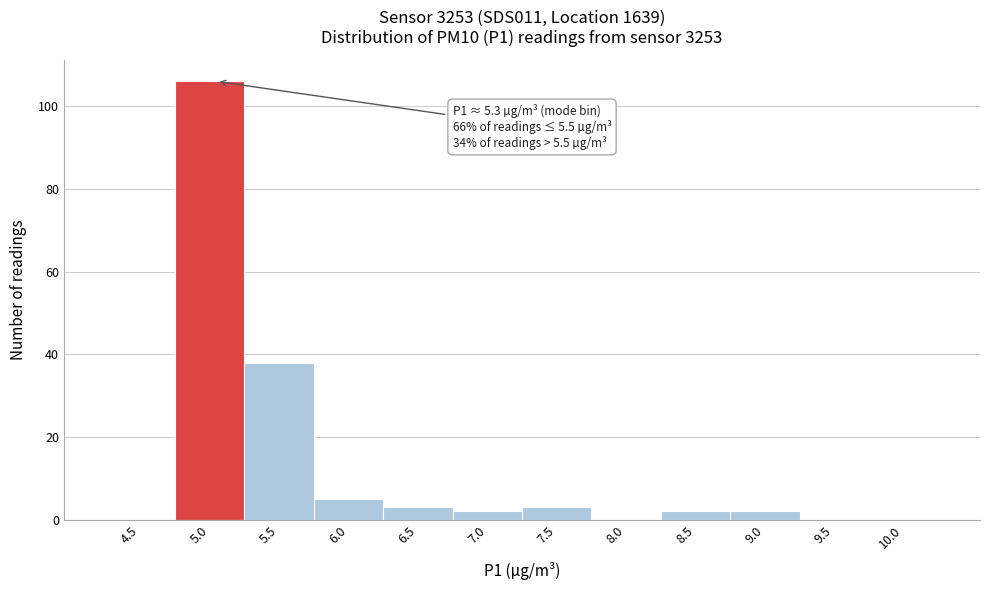

Reading left to right, list all the values displayed in this chart.

4.5=0	5.0=106	5.5=38	6.0=5	6.5=3	7.0=2	7.5=3	8.0=0	8.5=2	9.0=2	9.5=0	10.0=0